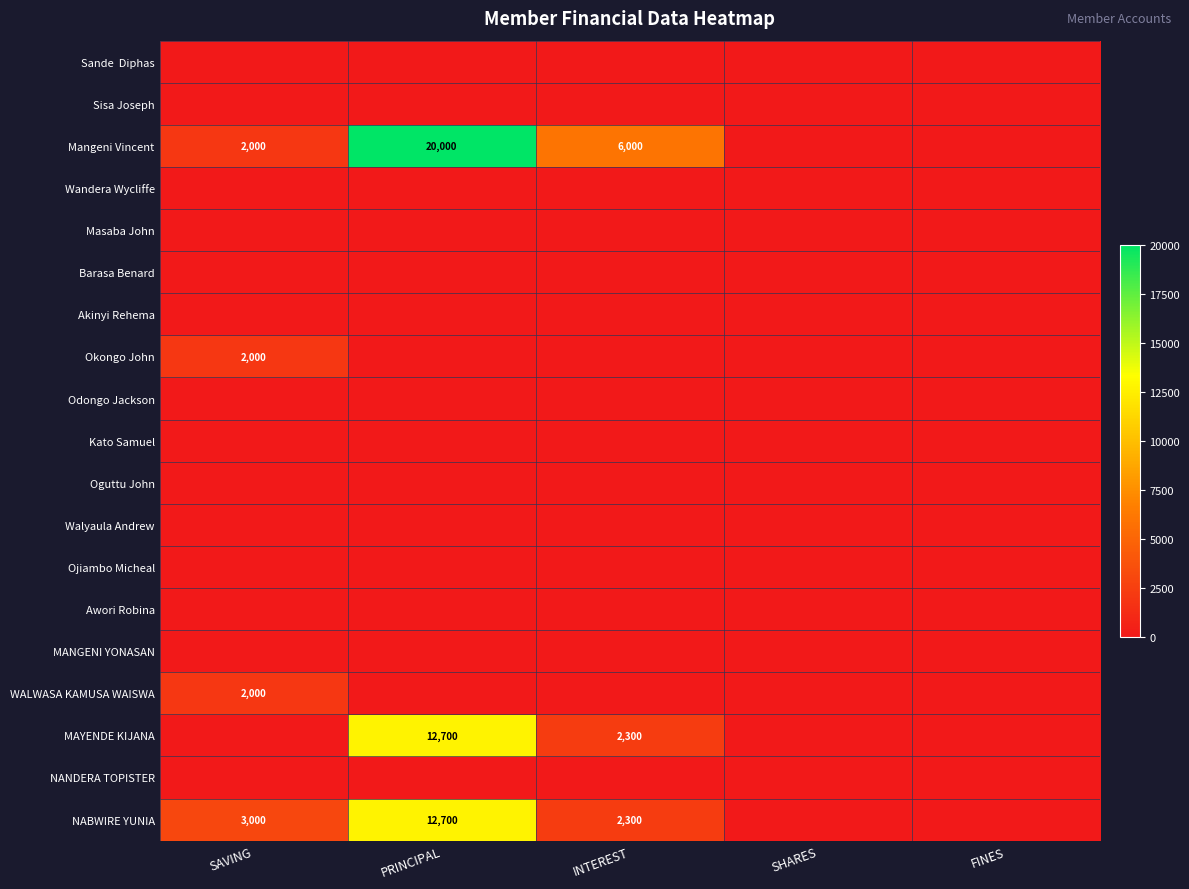

How many series are shown in this chart?

19